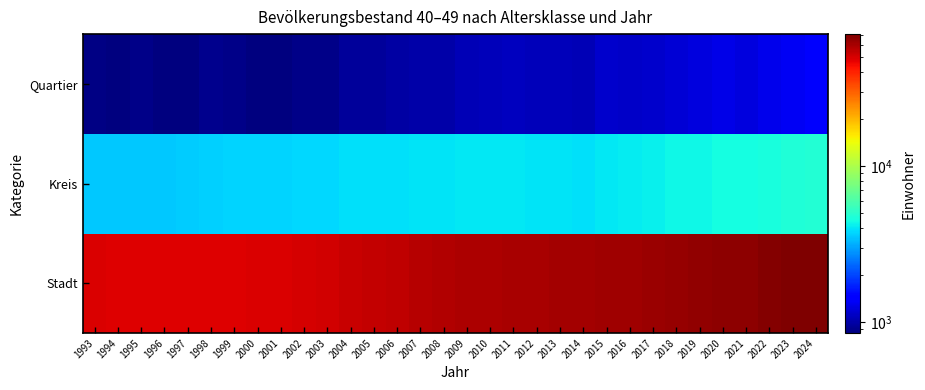

At which category is the sum across all series the highest?

2024